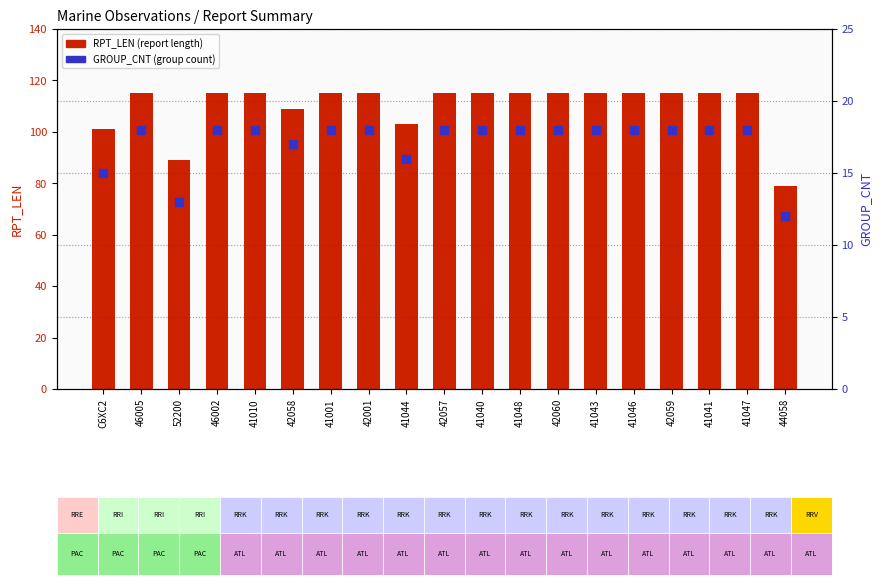

Is the value of RPT_LEN (report length) at 41047 greater than the value of GROUP_CNT (group count) at 41048?

Yes